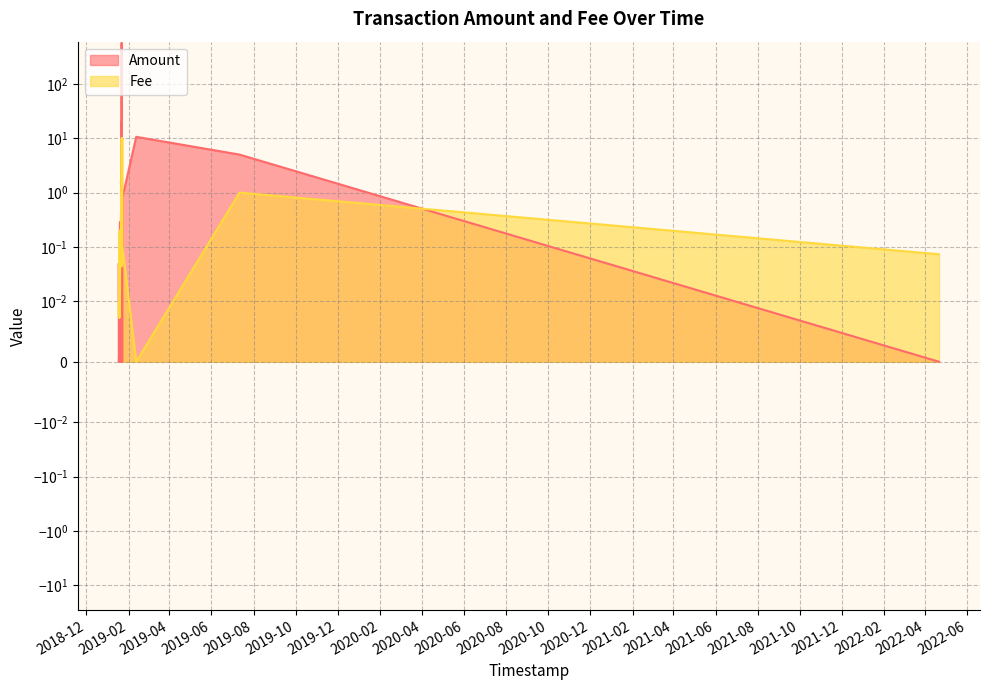

What is the difference between the second highest and second lowest values in the Amount series?

20.0